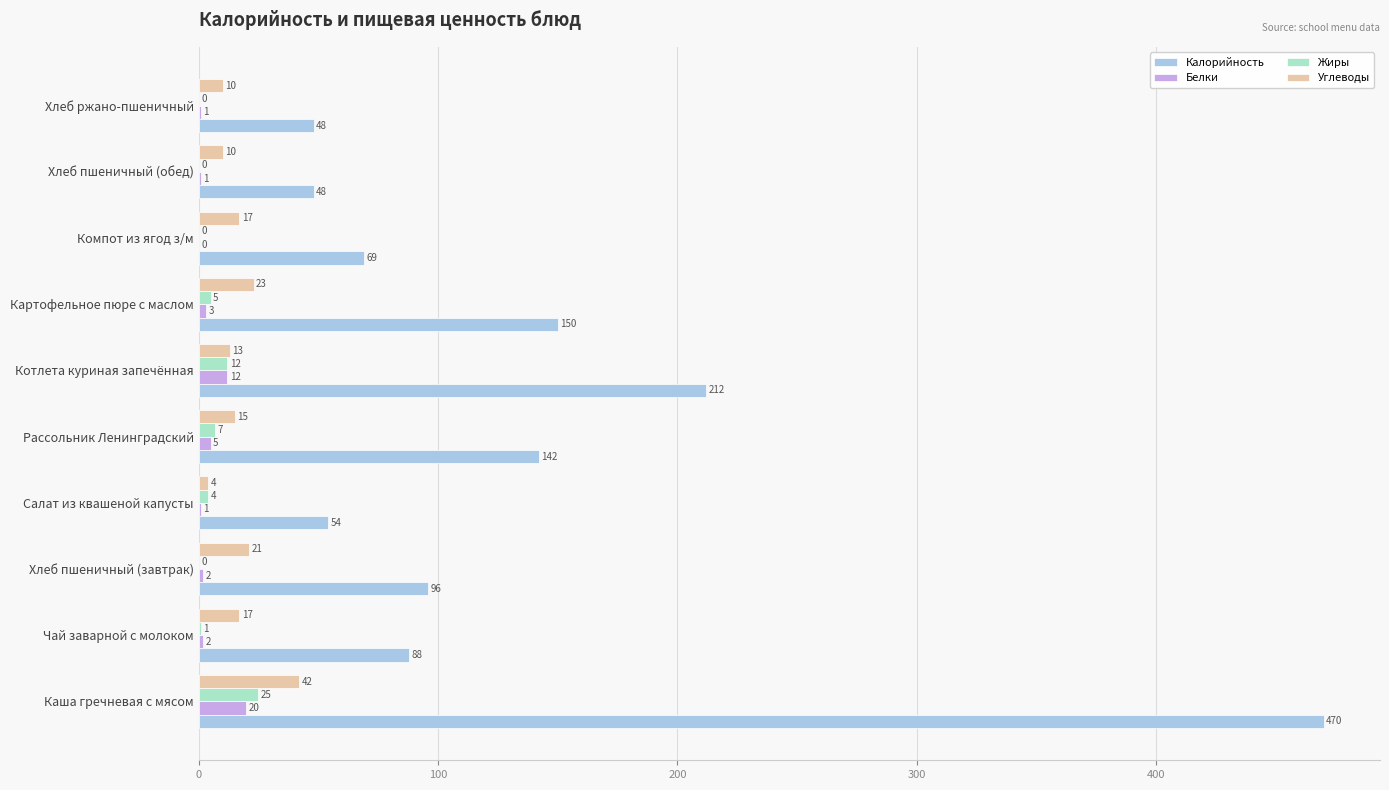

Which category has the highest value in the Жиры series?

Каша гречневая с мясом